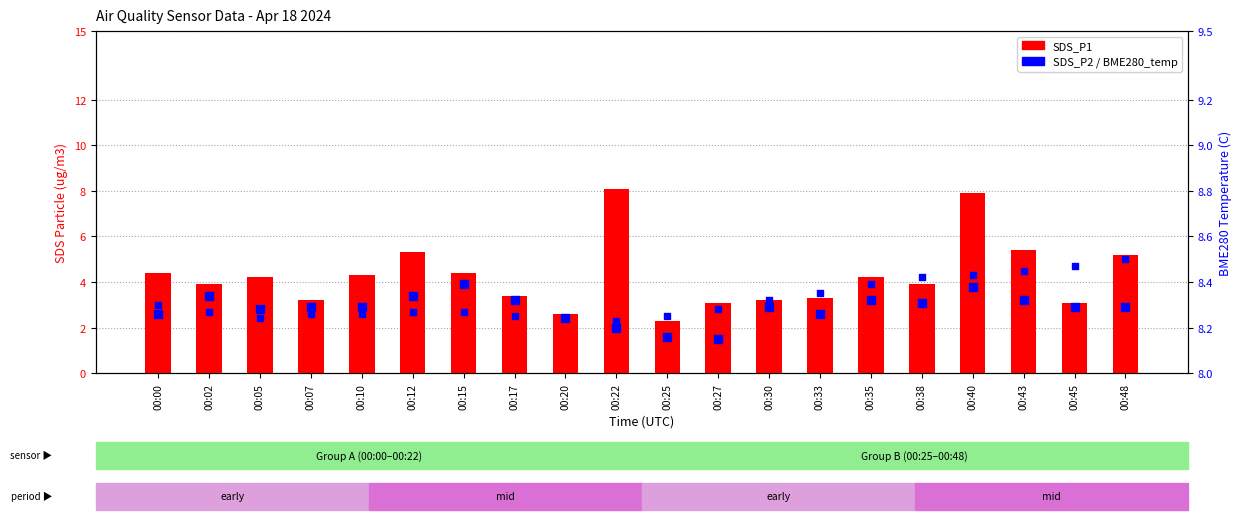

What is the total value across all series at 00:35?

15.8